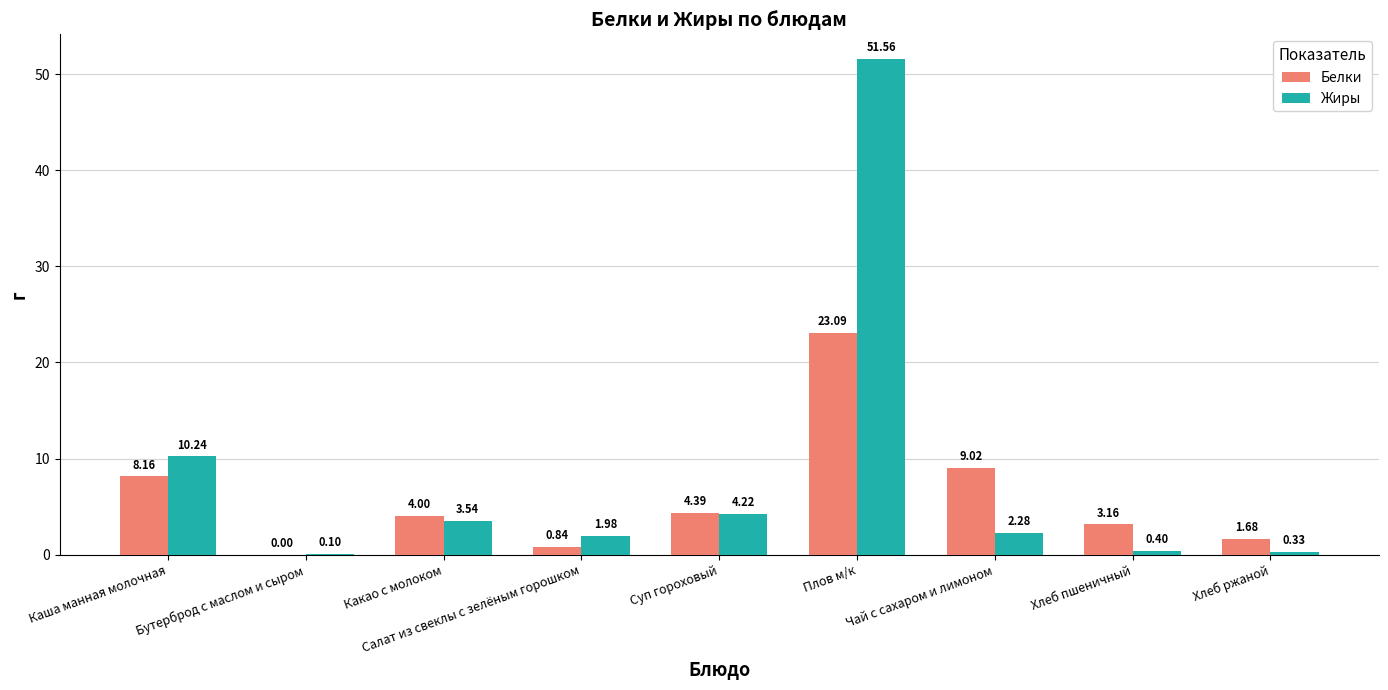

Which category has the highest value in the Жиры series?

Плов м/к